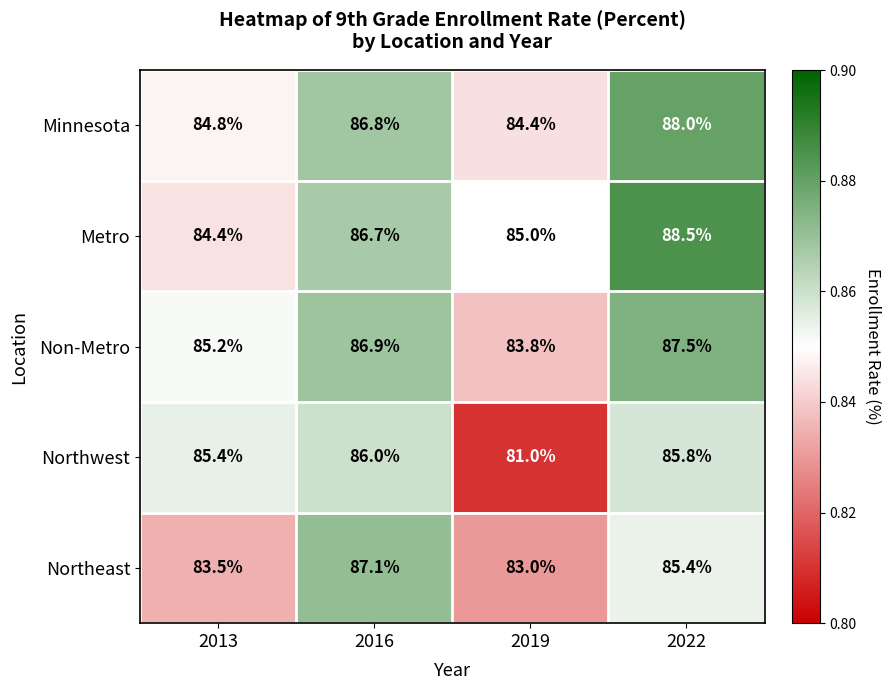

Rank the series by their maximum value, from lowest to highest.

Northwest, Northeast, Non-Metro, Minnesota, Metro